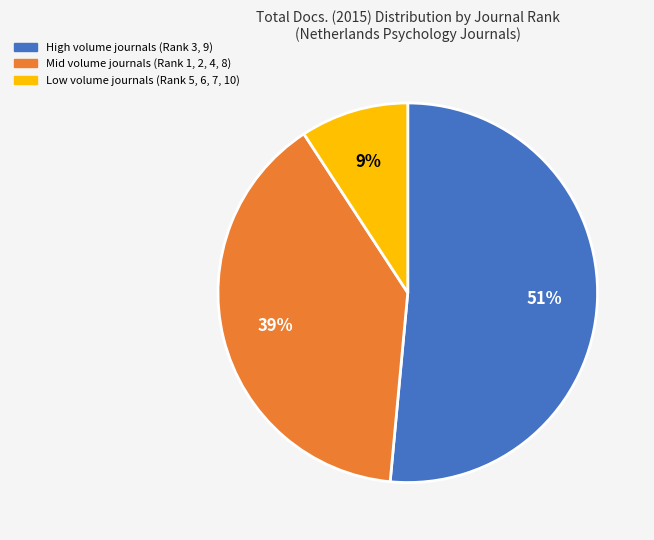

To the nearest percent, what percentage of the pie is Low volume journals (Rank 5, 6, 7, 10)?

9%